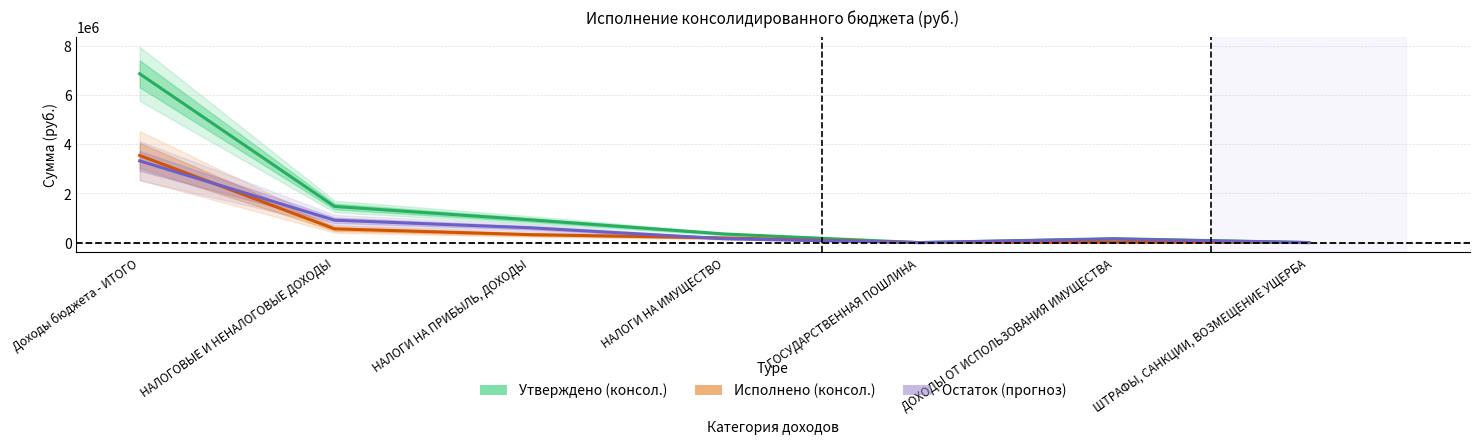

Reading left to right, extract all data points from this chart.

Утверждено (консол.): Доходы бюджета - ИТОГО=6866670.0	НАЛОГОВЫЕ И НЕНАЛОГОВЫЕ ДОХОДЫ=1470260.0	НАЛОГИ НА ПРИБЫЛЬ, ДОХОДЫ=928160.0	НАЛОГИ НА ИМУЩЕСТВО=350000.0	ГОСУДАРСТВЕННАЯ ПОШЛИНА=1000.0	ДОХОДЫ ОТ ИСПОЛЬЗОВАНИЯ ИМУЩЕСТВА=160600.0	ШТРАФЫ, САНКЦИИ, ВОЗМЕЩЕНИЕ УЩЕРБА=2500.0
Исполнено (консол.): Доходы бюджета - ИТОГО=3543601.2	НАЛОГОВЫЕ И НЕНАЛОГОВЫЕ ДОХОДЫ=558912.5	НАЛОГИ НА ПРИБЫЛЬ, ДОХОДЫ=324469.9	НАЛОГИ НА ИМУЩЕСТВО=190973.4	ГОСУДАРСТВЕННАЯ ПОШЛИНА=0.0	ДОХОДЫ ОТ ИСПОЛЬЗОВАНИЯ ИМУЩЕСТВА=16369.3	ШТРАФЫ, САНКЦИИ, ВОЗМЕЩЕНИЕ УЩЕРБА=2100.0
Остаток (прогноз): Доходы бюджета - ИТОГО=3323068.8	НАЛОГОВЫЕ И НЕНАЛОГОВЫЕ ДОХОДЫ=911347.5	НАЛОГИ НА ПРИБЫЛЬ, ДОХОДЫ=603690.1	НАЛОГИ НА ИМУЩЕСТВО=159026.6	ГОСУДАРСТВЕННАЯ ПОШЛИНА=1000.0	ДОХОДЫ ОТ ИСПОЛЬЗОВАНИЯ ИМУЩЕСТВА=144230.7	ШТРАФЫ, САНКЦИИ, ВОЗМЕЩЕНИЕ УЩЕРБА=400.0